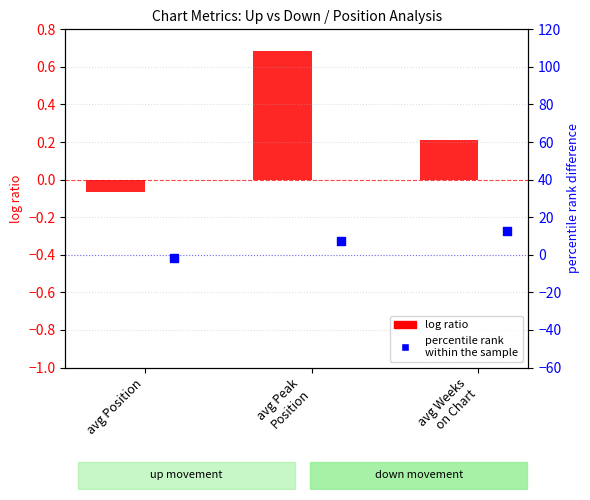

At which category is the sum across all series the highest?

avg Weeks
on Chart